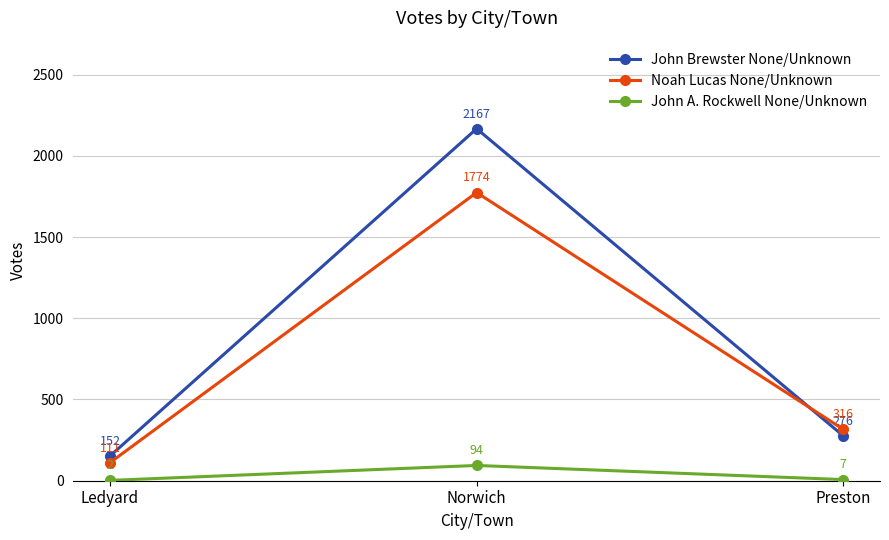

What is the highest value of the John Brewster None/Unknown series?

2167